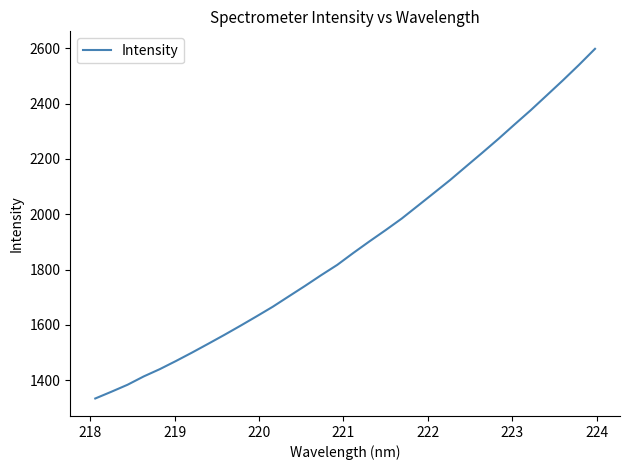

What is the greatest value displayed?

2598.3